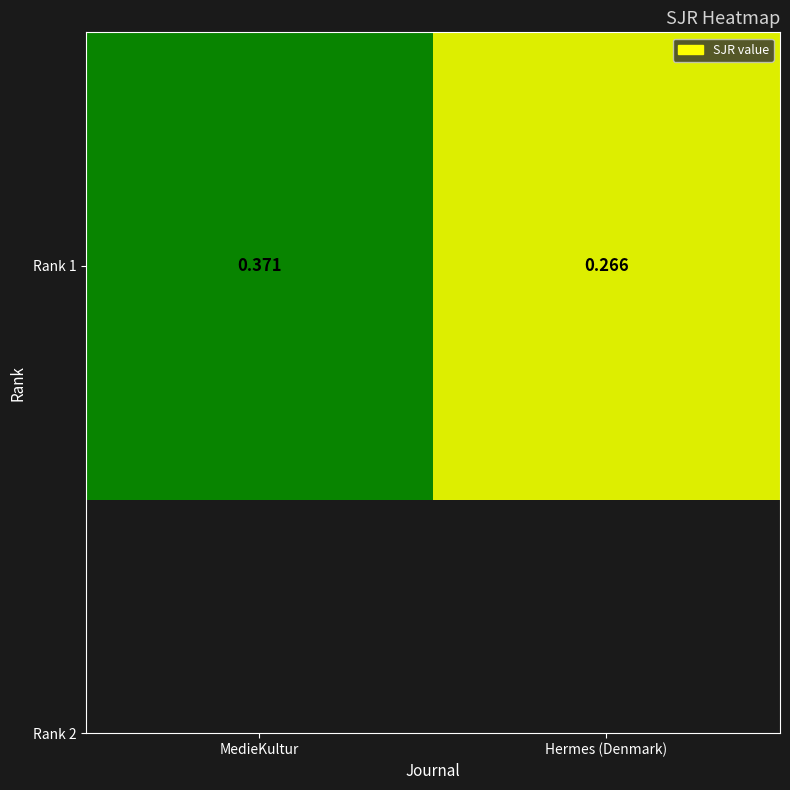

Reading left to right, extract all data points from this chart.

0.4	0.3